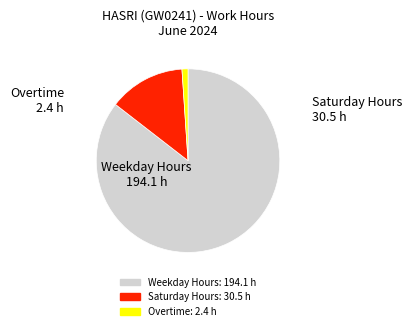

Is there any slice that represents more than half of the pie?

Yes